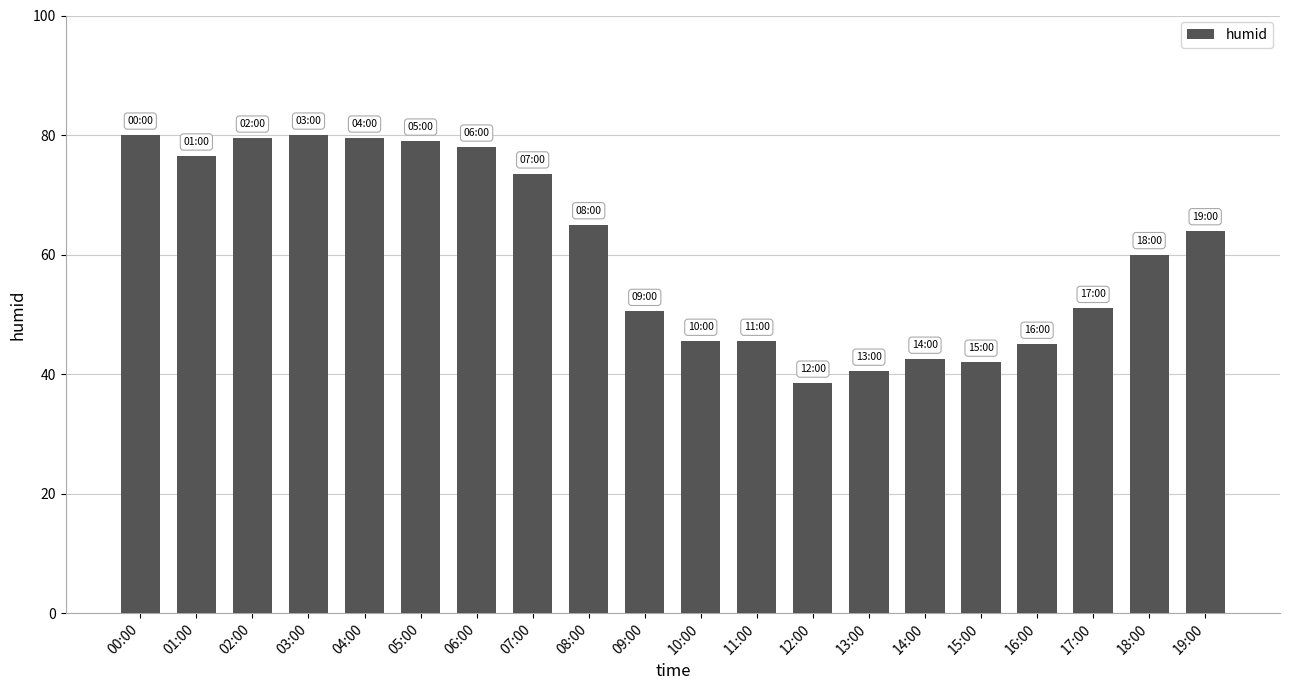

What position from the right is 08:00?

12